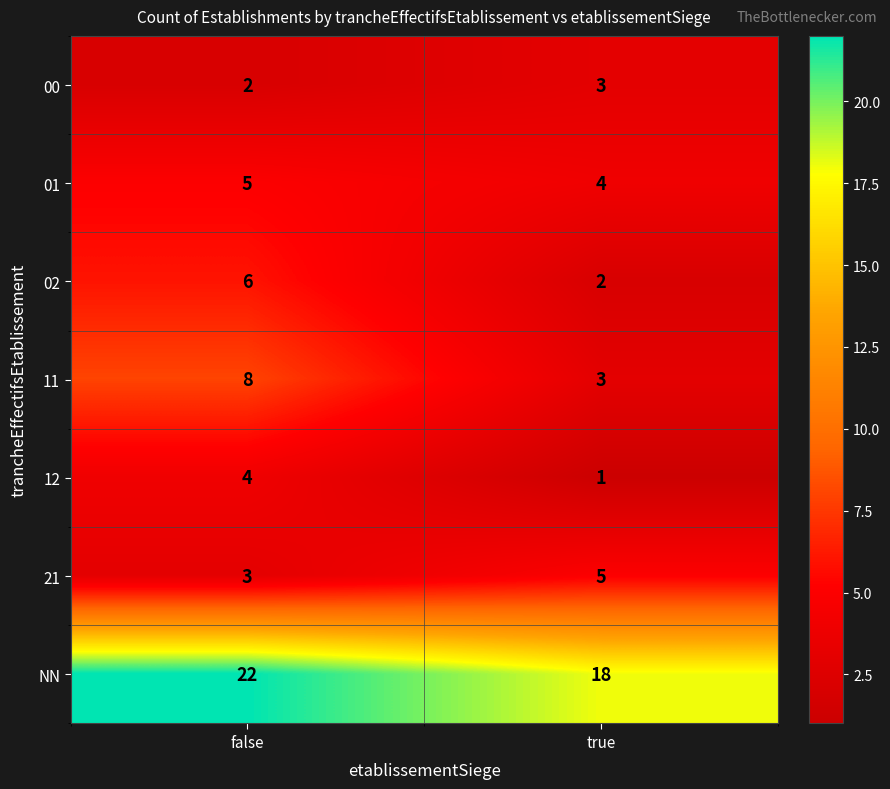

True or false: 11 has a value of 3 at false.

False